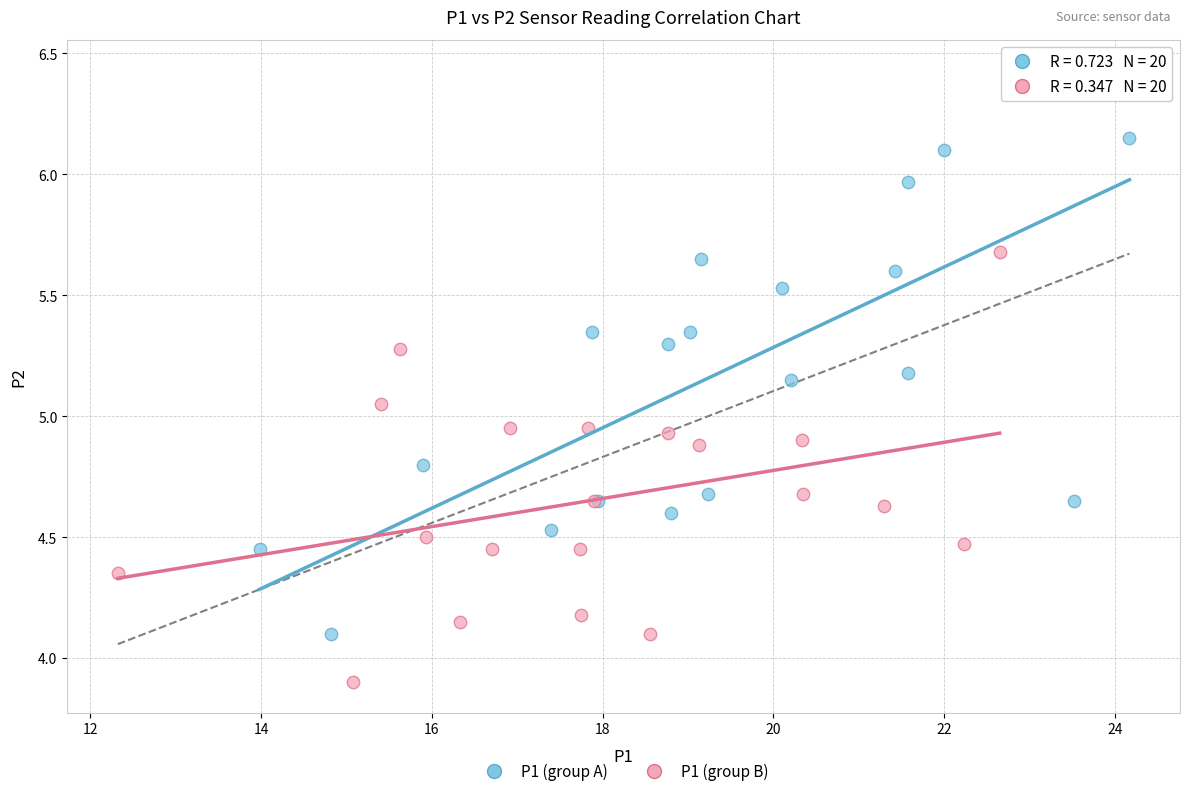

Which series reaches the minimum Y coordinate?

P1 (group B)